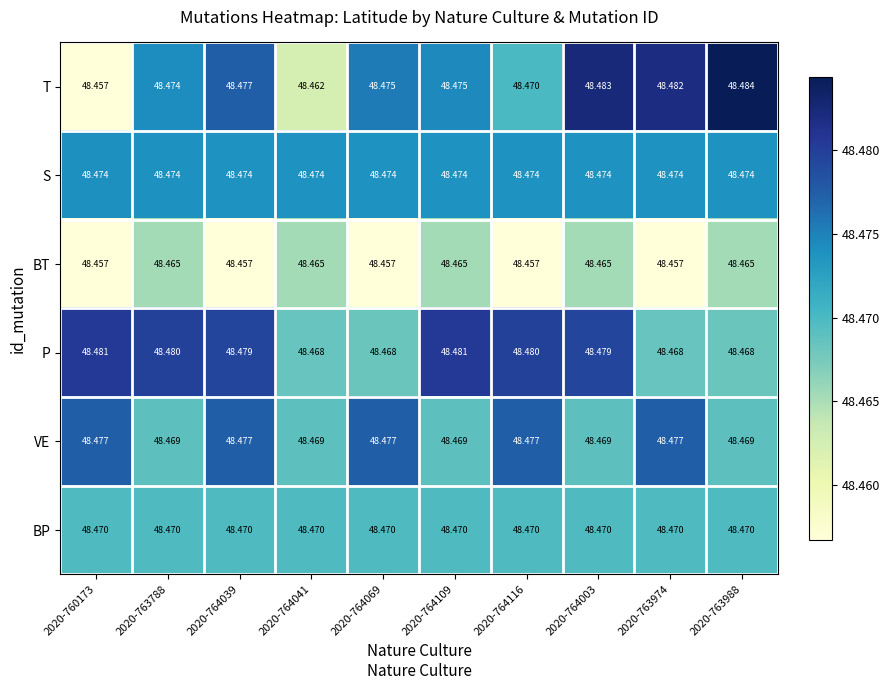

Which series has the largest range (max minus min)?

T